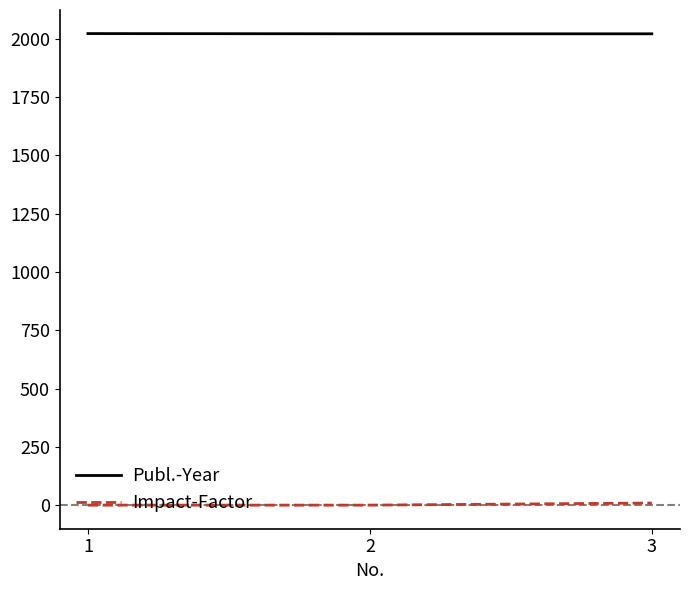

What are all the series names shown in the legend?

Publ.-Year, Impact-Factor